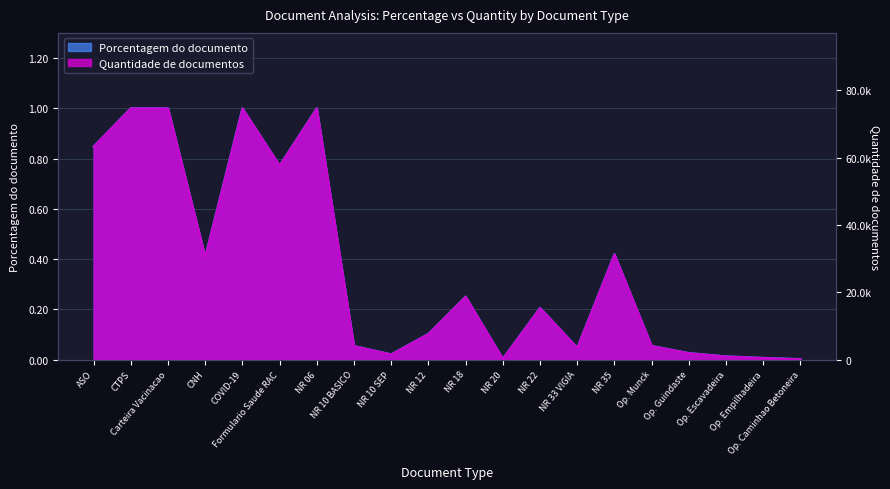

Where is the first local minimum for quantidade?

CNH